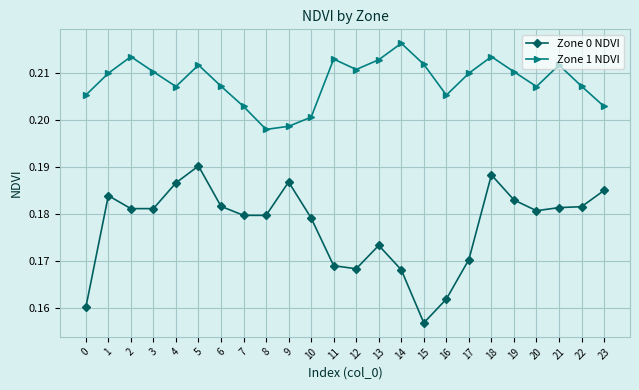

What is the sum of the Zone 1 NDVI values at 20 and 0?

0.4